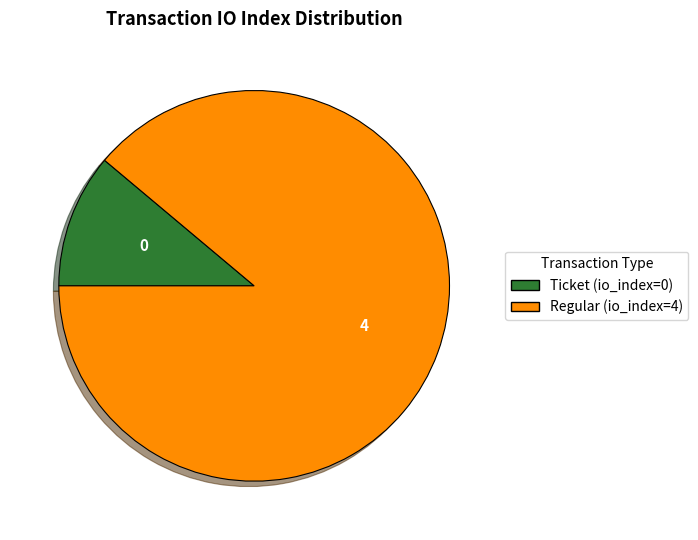

Rank the categories by value from highest to lowest.

Regular (io_index=4), Ticket (io_index=0)